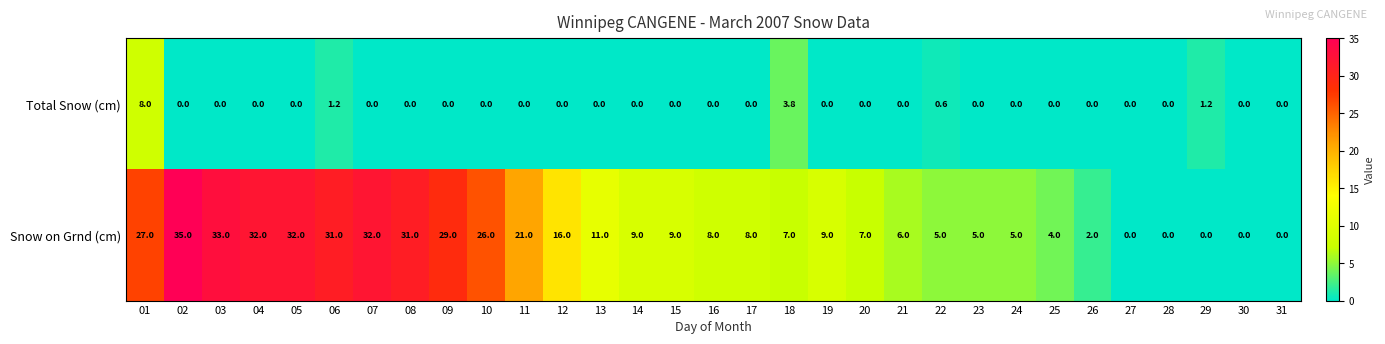

What is the average value of the Snow on Grnd (cm) series?

14.2